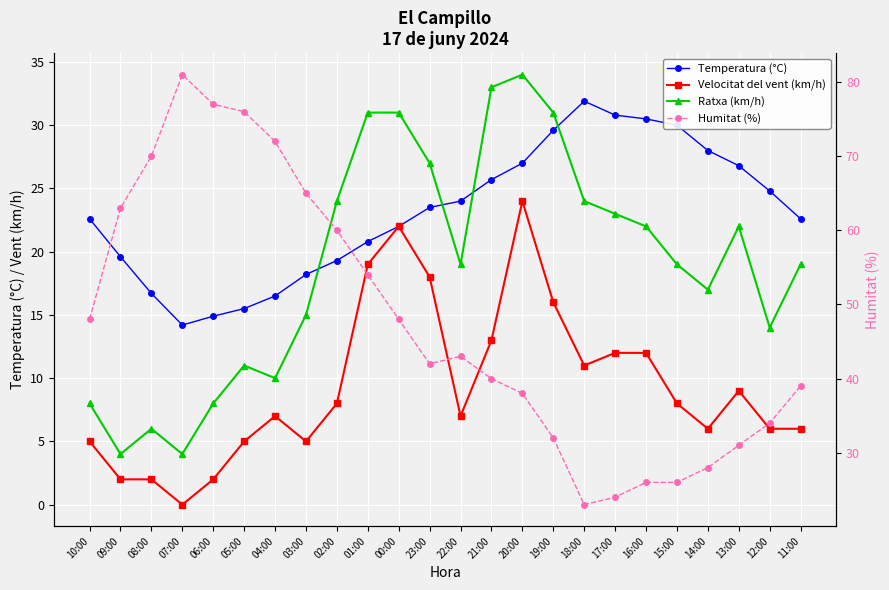

True or false: Ratxa (km/h) has a value of 7.2 at 07:00.

False